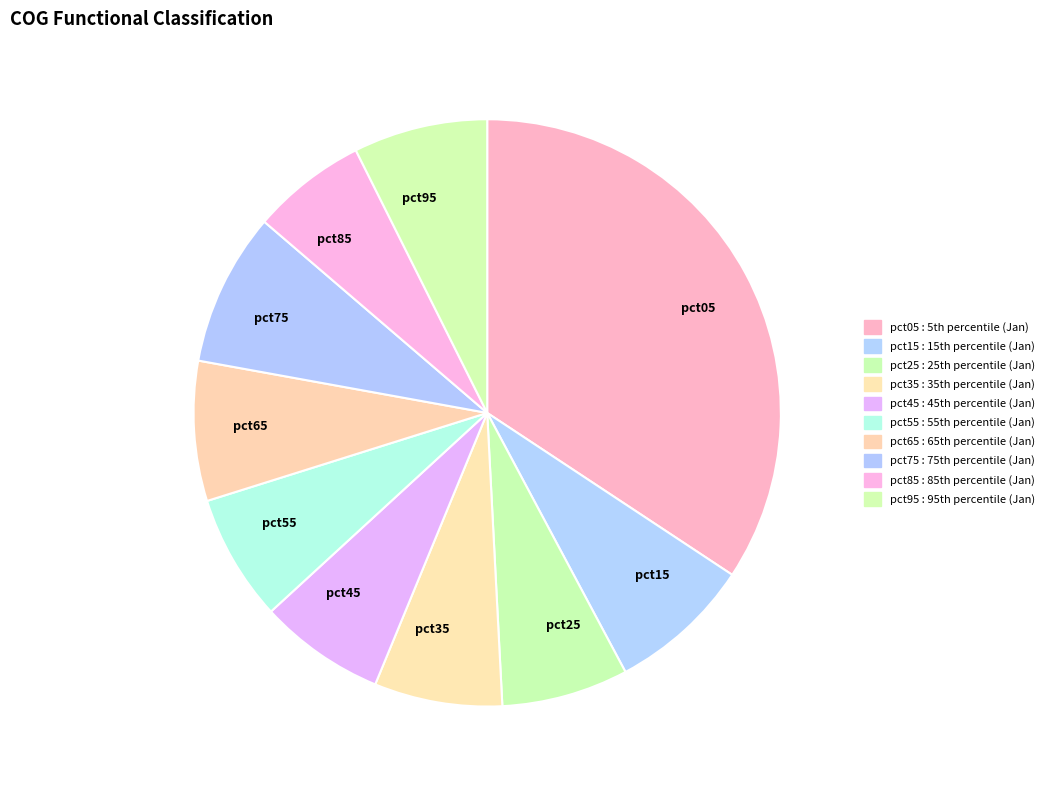

Between pct65 and pct45, which is larger?

pct65